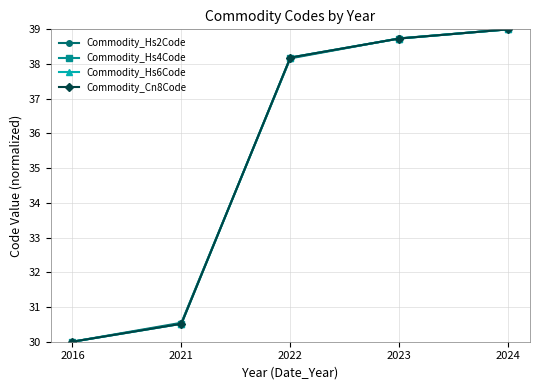

Between 2016 and 2021, which series saw the biggest shift?

Commodity_Hs2Code